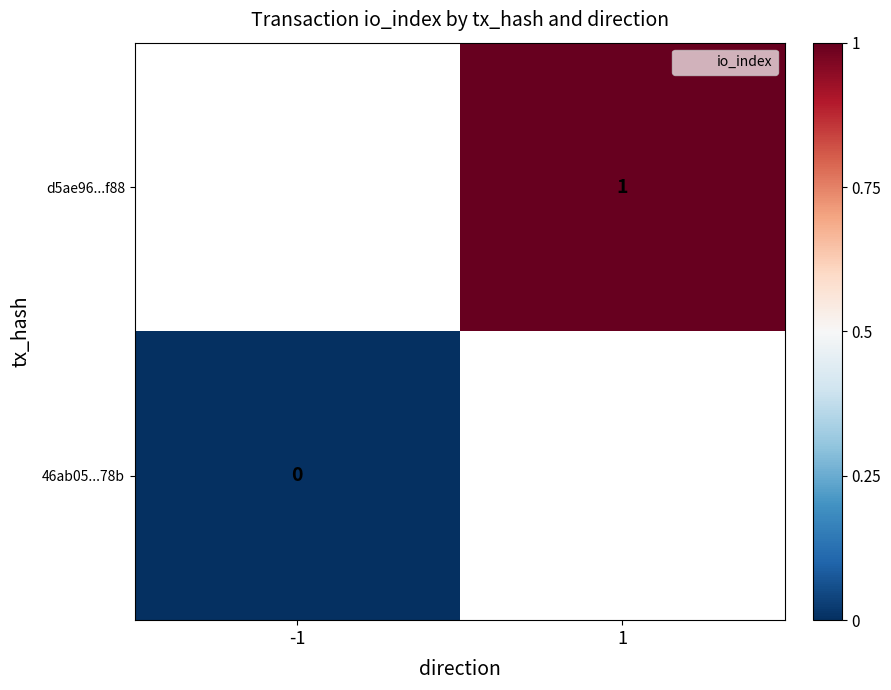

How many distinct data groups are displayed?

2